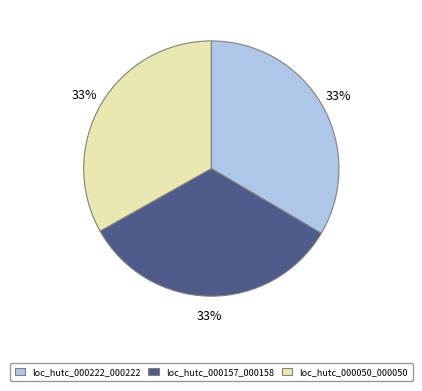

Do loc_hutc_000157_000158 and loc_hutc_000222_000222 together represent more than half of the pie?

Yes